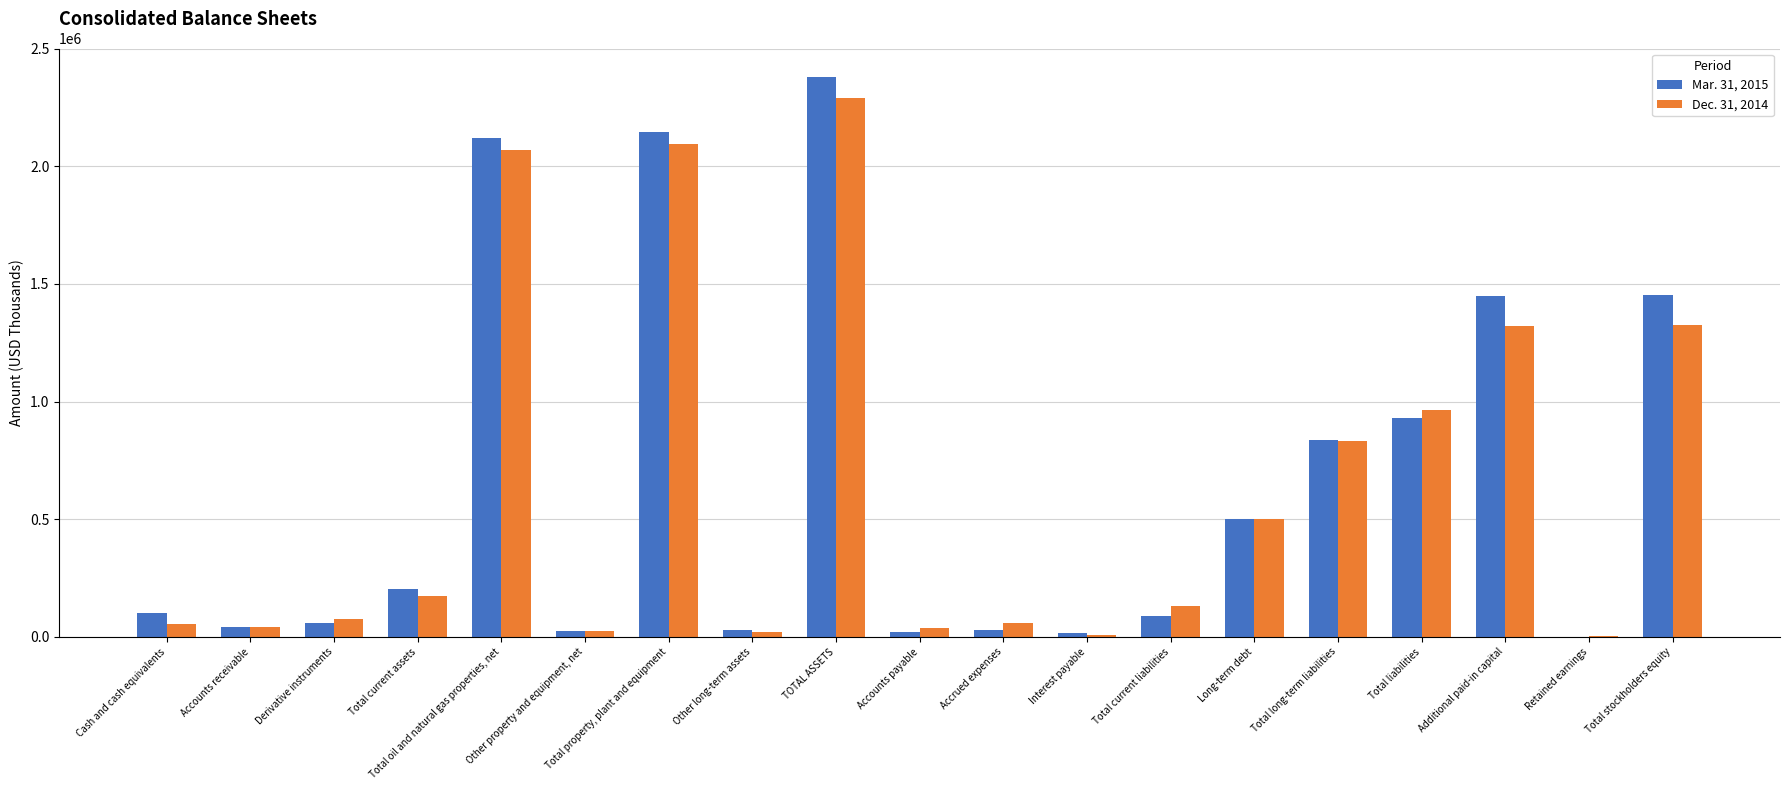

At which label does Dec. 31, 2014 first exceed 130041?

Total current assets